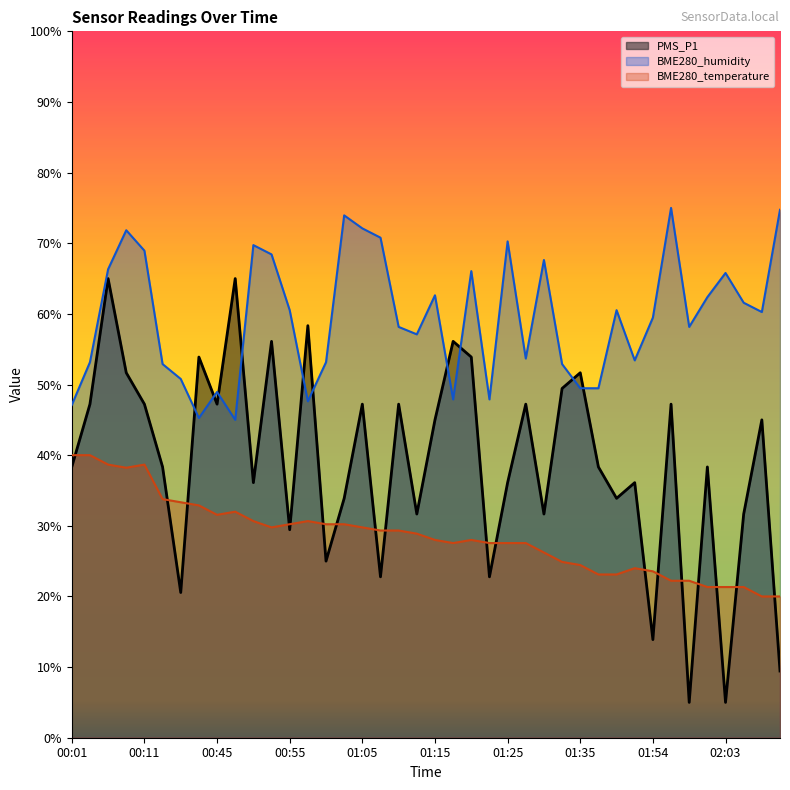

How many data points in BME280_humidity are above 60?

20